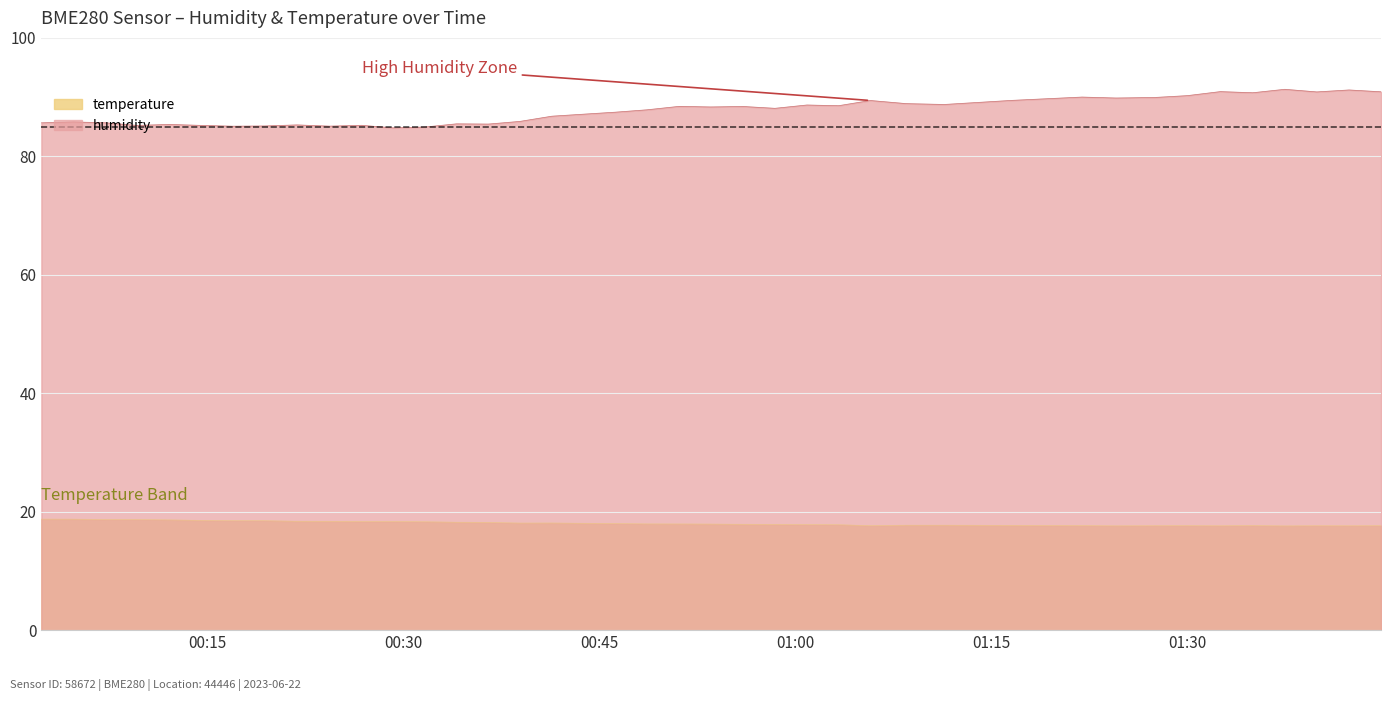

At how many categories does at least one series exceed 82?

40